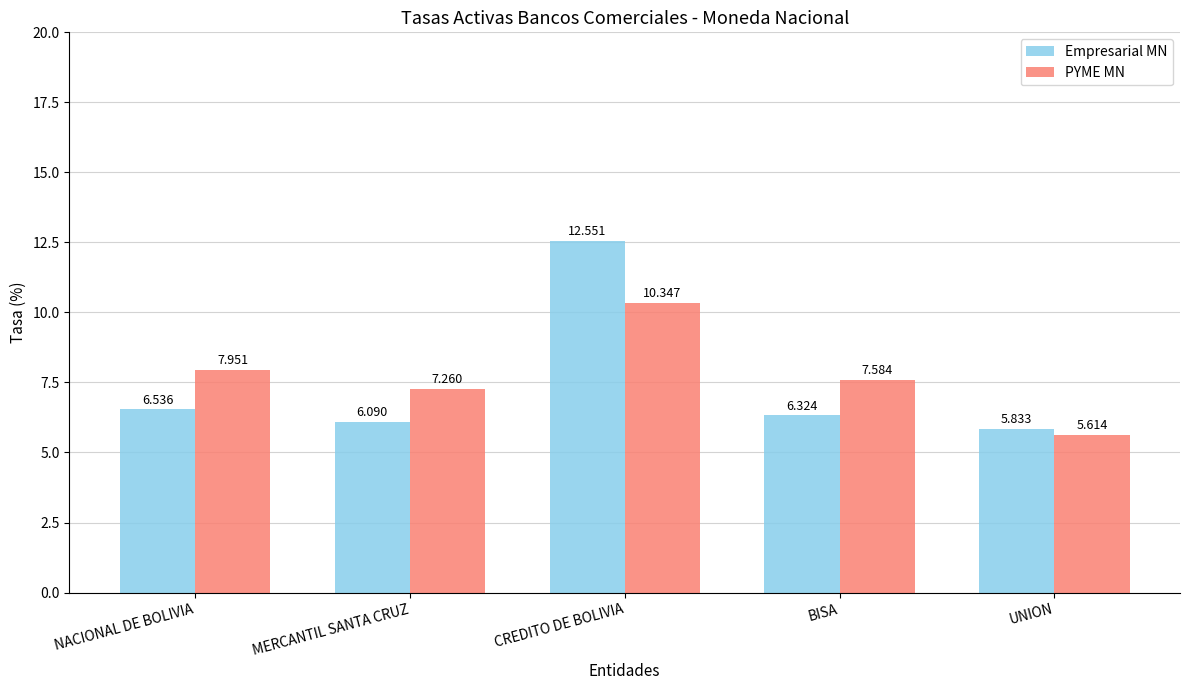

How many data points in PYME MN are less than 7?

1